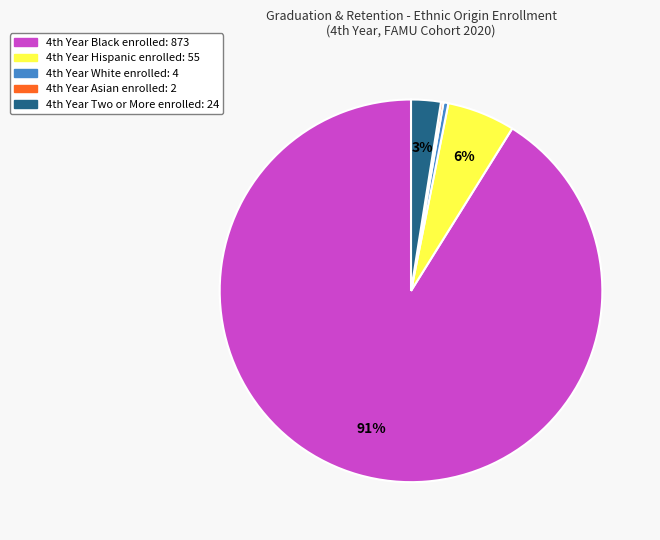

To the nearest percent, what is the difference between the largest and smallest slice percentages?

91%